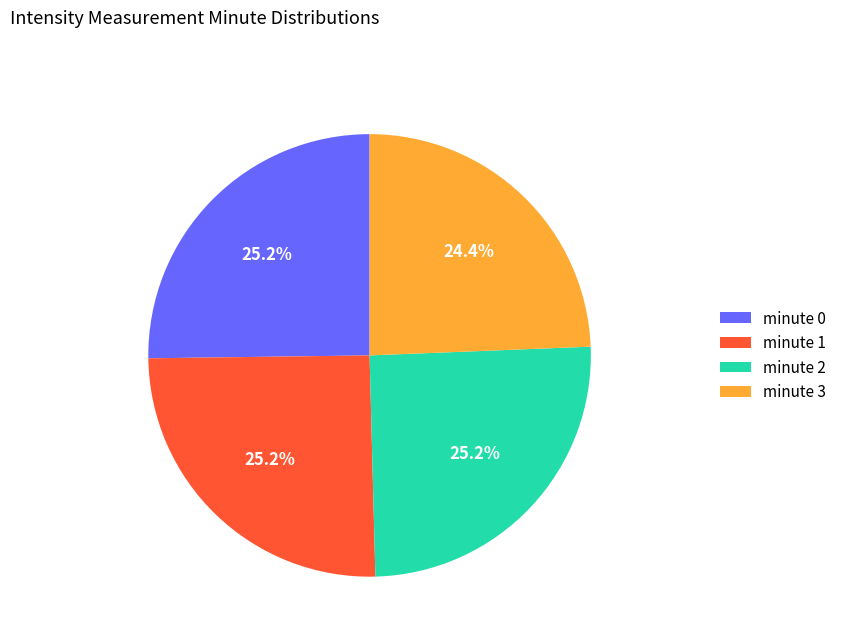

Which category has the smallest portion of the pie?

minute 3